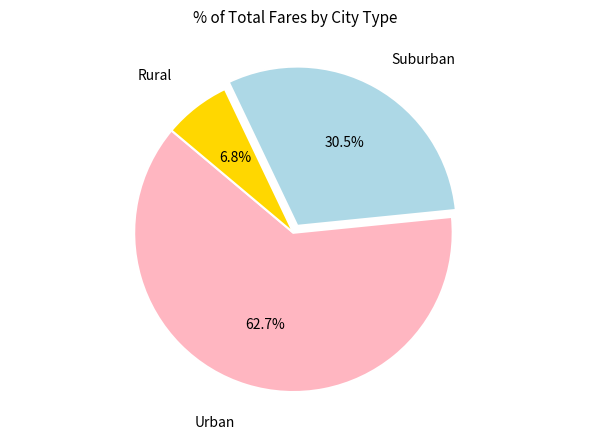

Which slice is the largest?

Urban